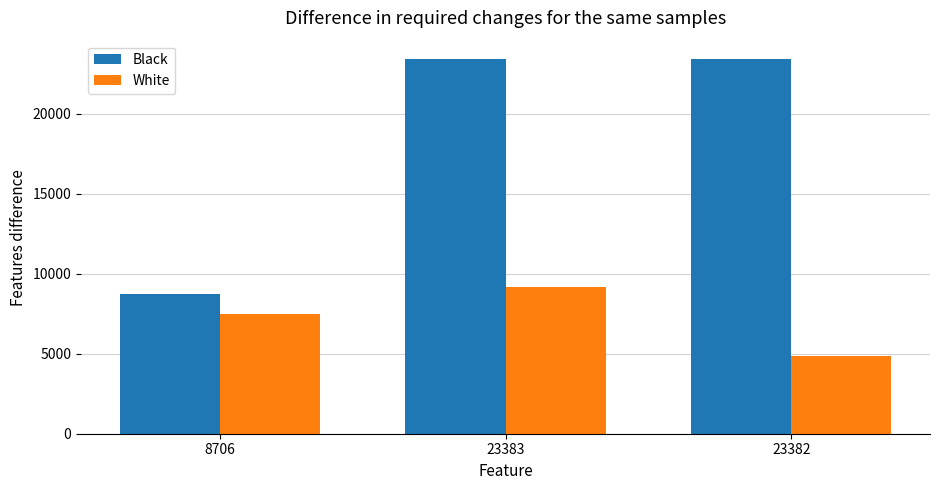

Which series has the widest spread of values?

Black